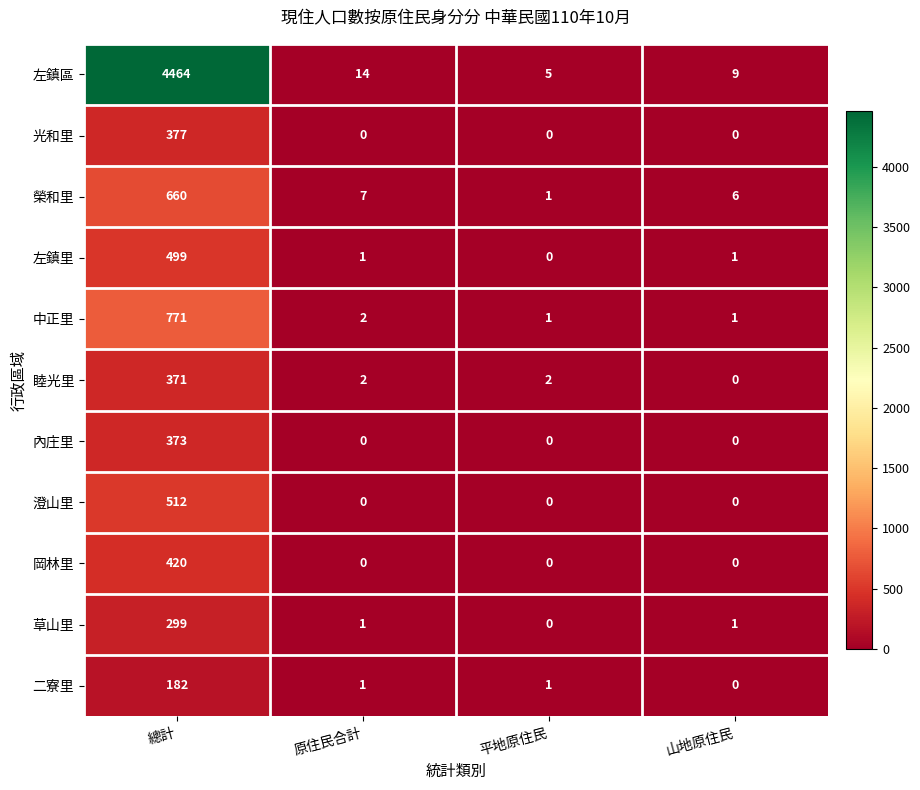

True or false: 左鎮里 has a value of 310 at 總計.

False